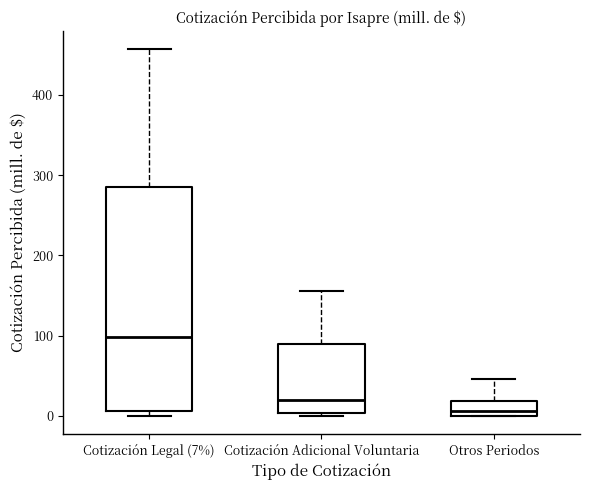

Reading left to right, transcribe this box plot: for each box, give where its median line is, the range the box spans, and where its two whiskers end, as read against the y-axis. The values are not printed on the chart, so give them approximately, as read against the axis.

Cotización Legal (7%): median 100, box 10 to 290, whiskers 0 to 460
Cotización Adicional Voluntaria: median 20, box 0 to 90, whiskers 0 (just below the box's lower edge) to 160
Otros Periodos: median 10, box 0 to 20, whiskers 0 to 50